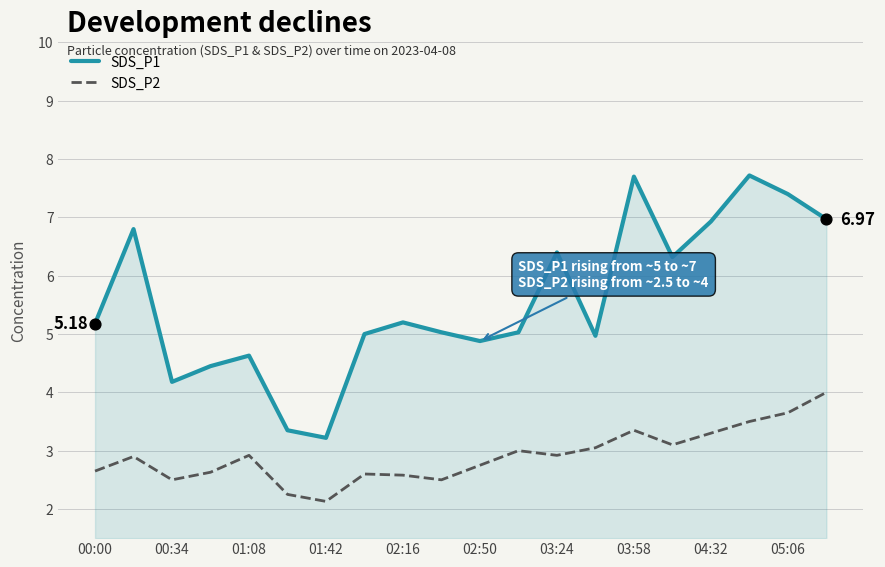

What are all the series names shown in the legend?

SDS_P1, SDS_P2